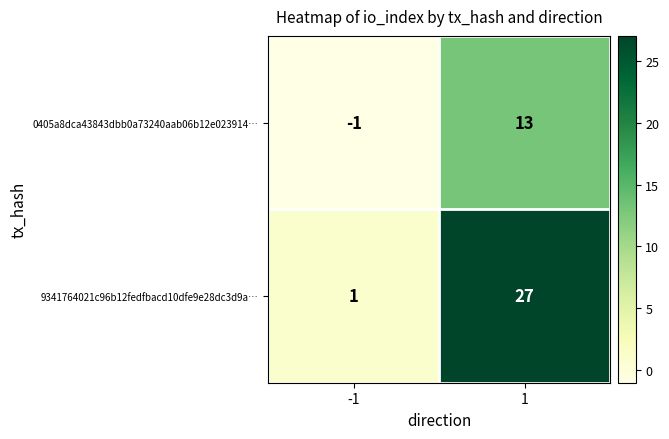

True or false: 0405a8dca43843dbb0a73240aab06b12e023914… has a value of 5 at 1.

False